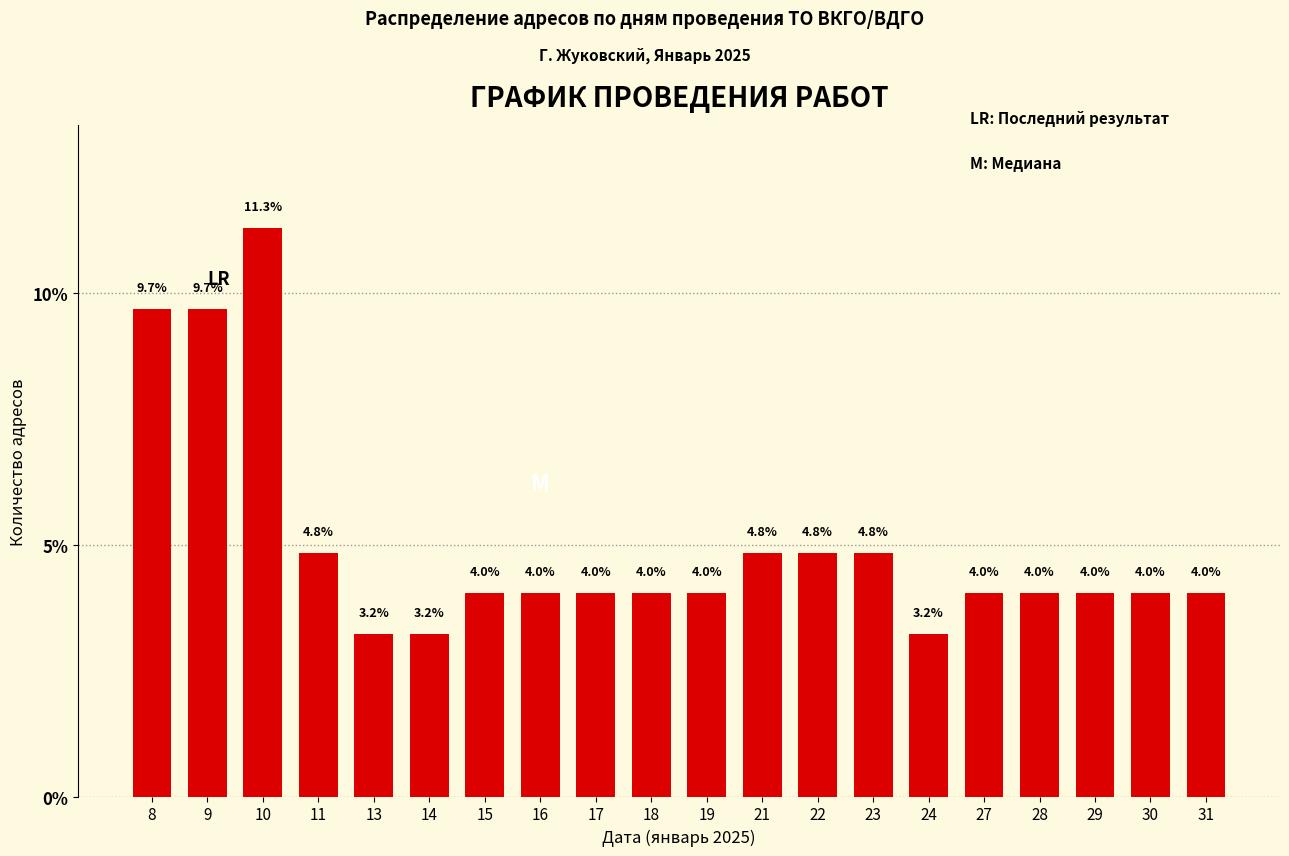

Reading right to left, list all the values displayed in this chart.

31=4.0	30=4.0	29=4.0	28=4.0	27=4.0	24=3.2	23=4.8	22=4.8	21=4.8	19=4.0	18=4.0	17=4.0	16=4.0	15=4.0	14=3.2	13=3.2	11=4.8	10=11.3	9=9.7	8=9.7